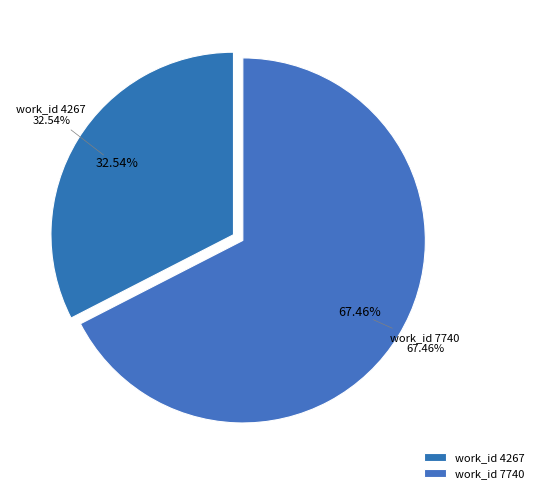

How many slices are in this pie chart?

2